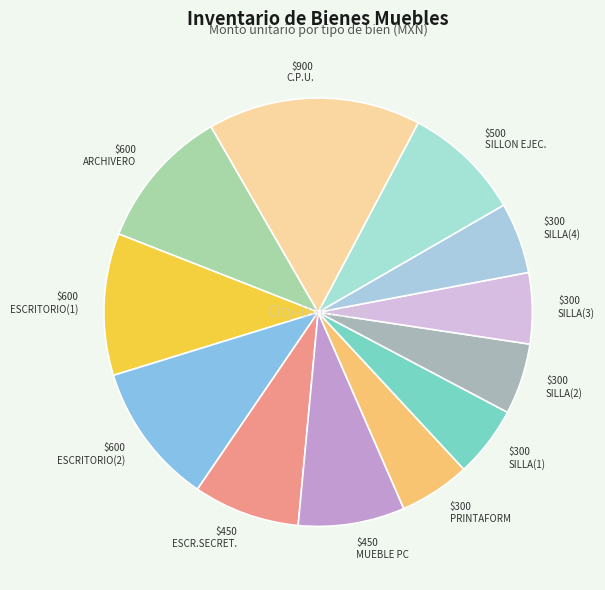

Does any single category account for the majority?

No